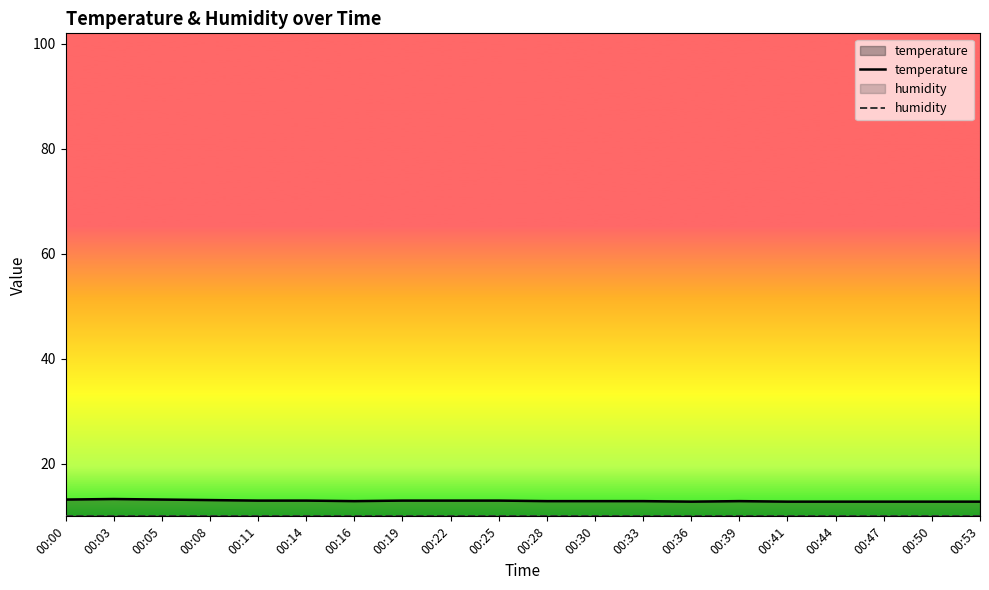

Where is the first local maximum for temperature?

00:03